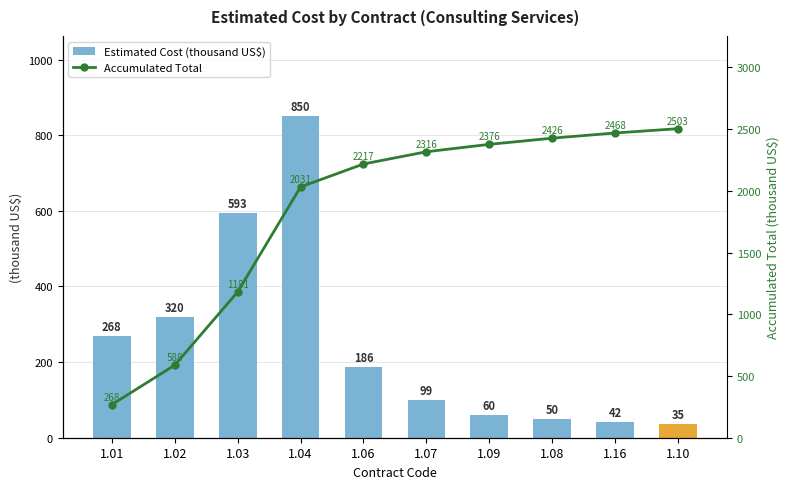

Which series has the largest range (max minus min)?

Accumulated Total